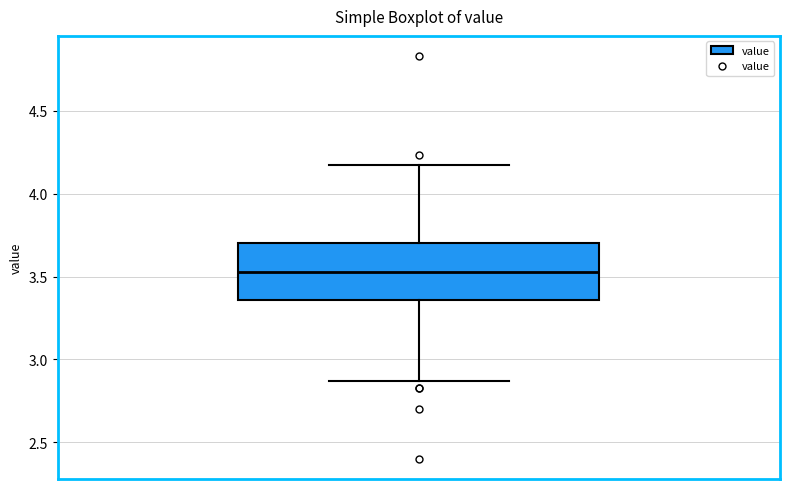

Read this box plot against the y-axis: the position of the median line, the range covered by the box, and the ends of both whiskers. The values are not printed on the chart, so give them approximately, as read against the axis.

median 3.55, box 3.35 to 3.70, whiskers 2.85 to 4.15